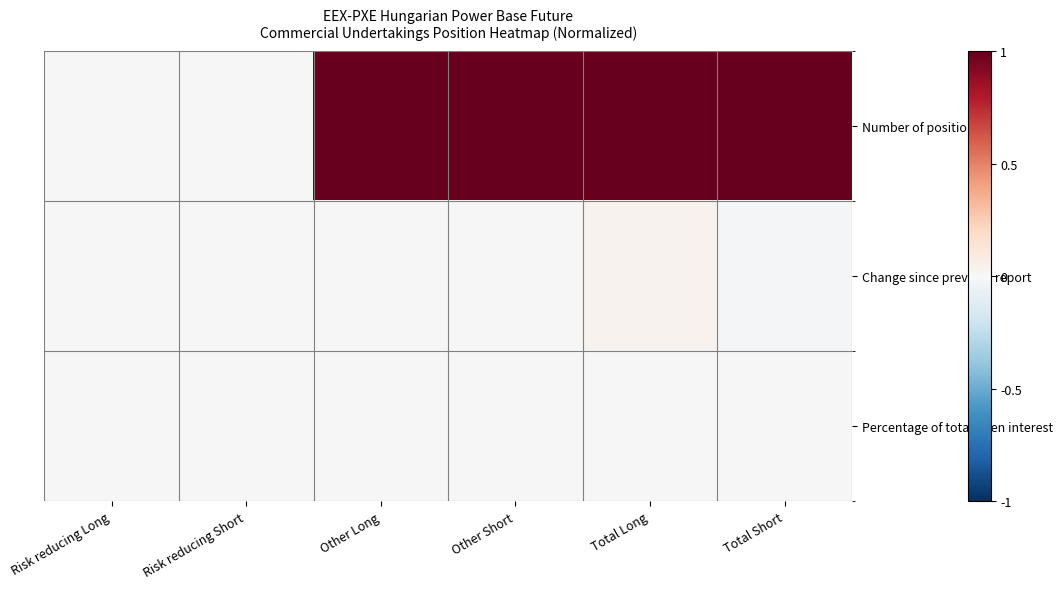

At how many categories does at least one series exceed 0?

4